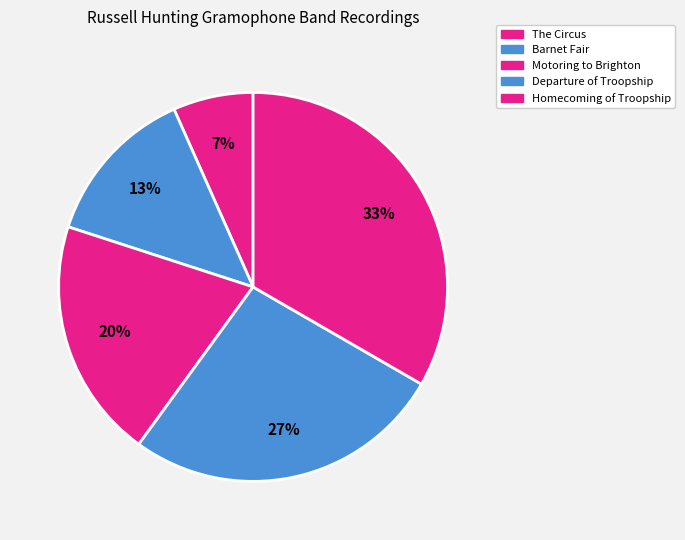

How many slices are in this pie chart?

5